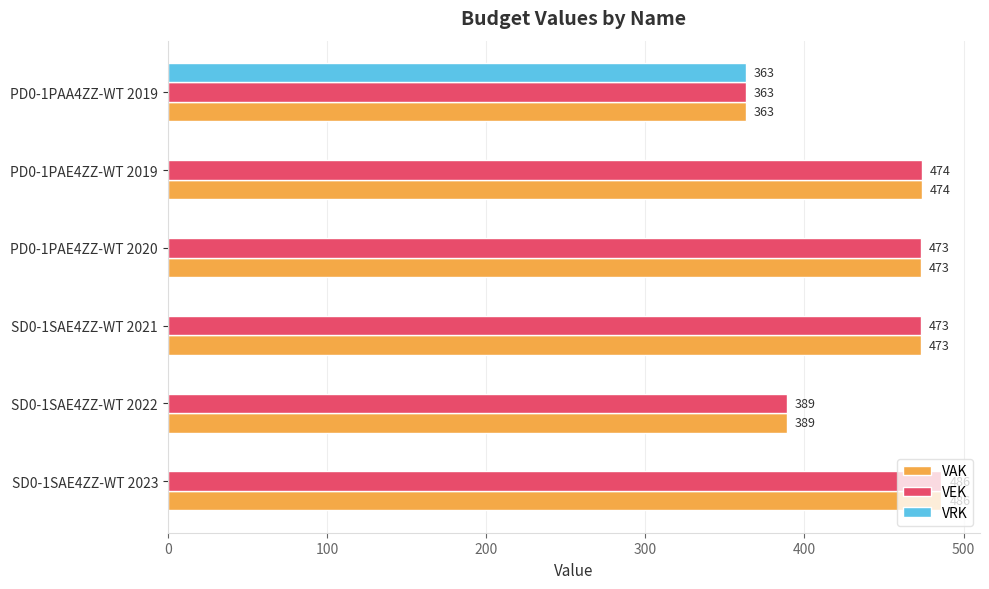

What is the sum of all VRK values?

363